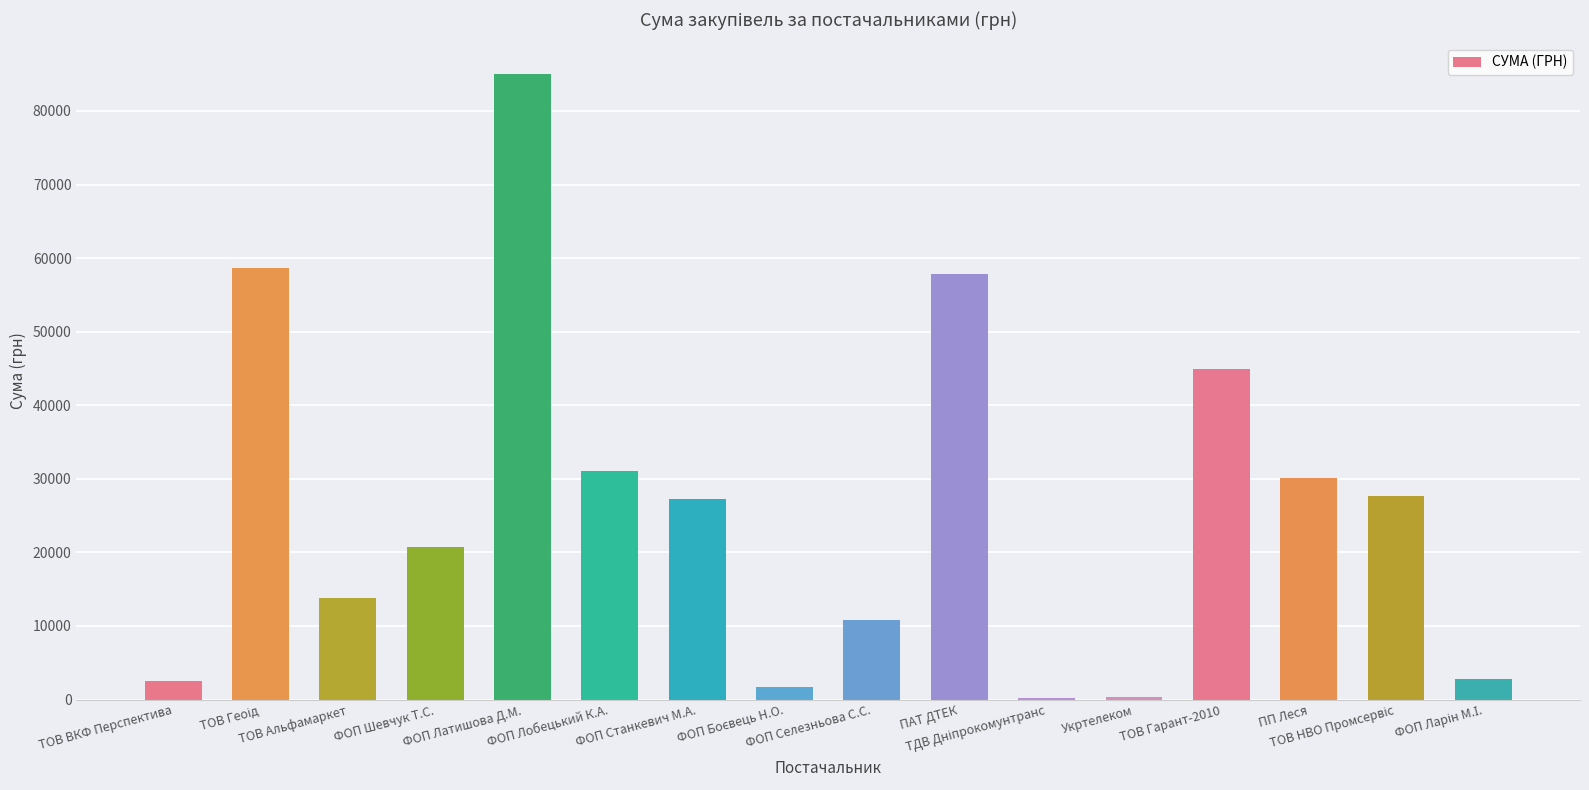

What is the greatest value displayed?

85040.0